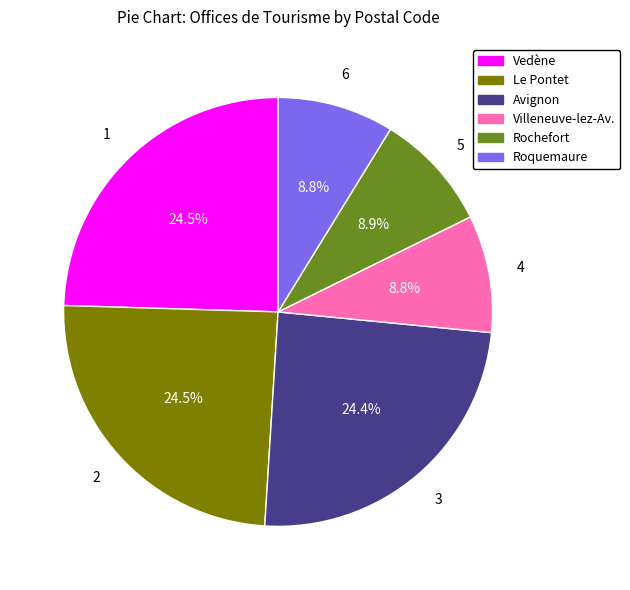

Is there any slice that represents more than half of the pie?

No